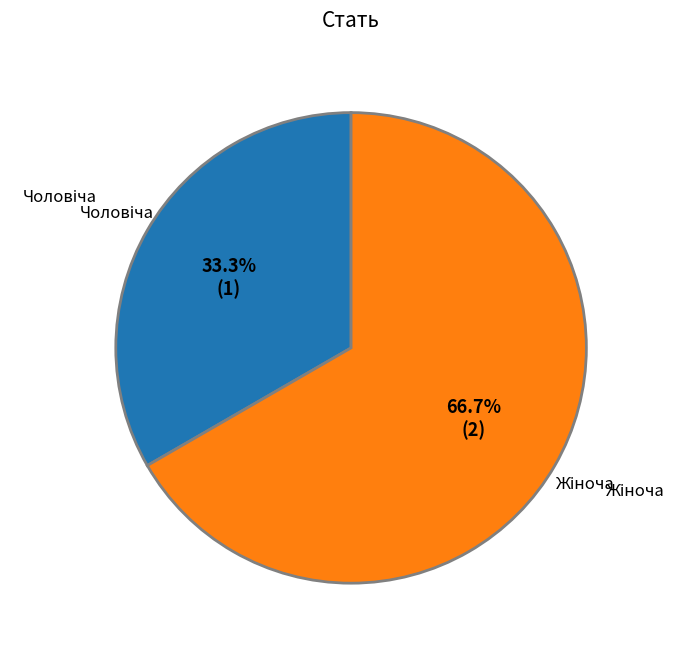

Does any single category account for the majority?

Yes